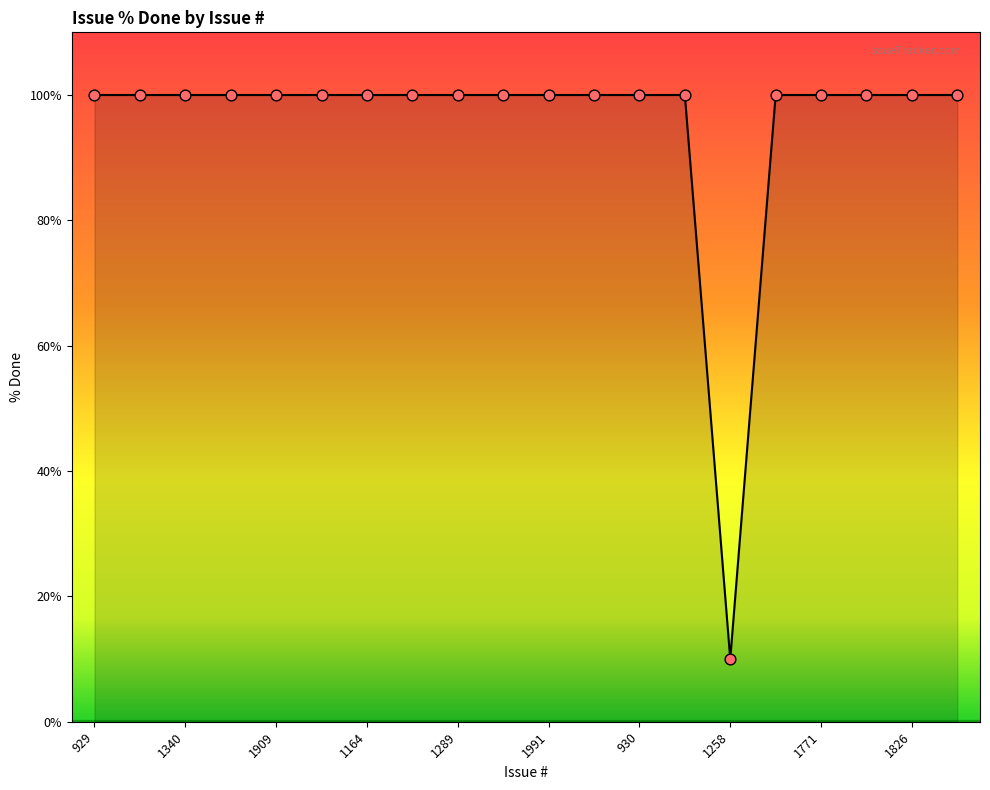

What is the ratio of the value at 1857 to the value at 1258?

10.0